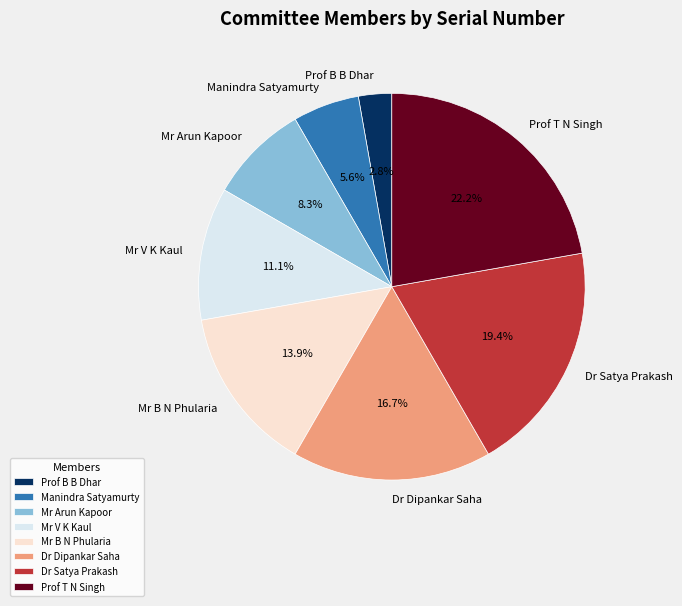

Which category has the biggest portion of the pie?

Prof T N Singh